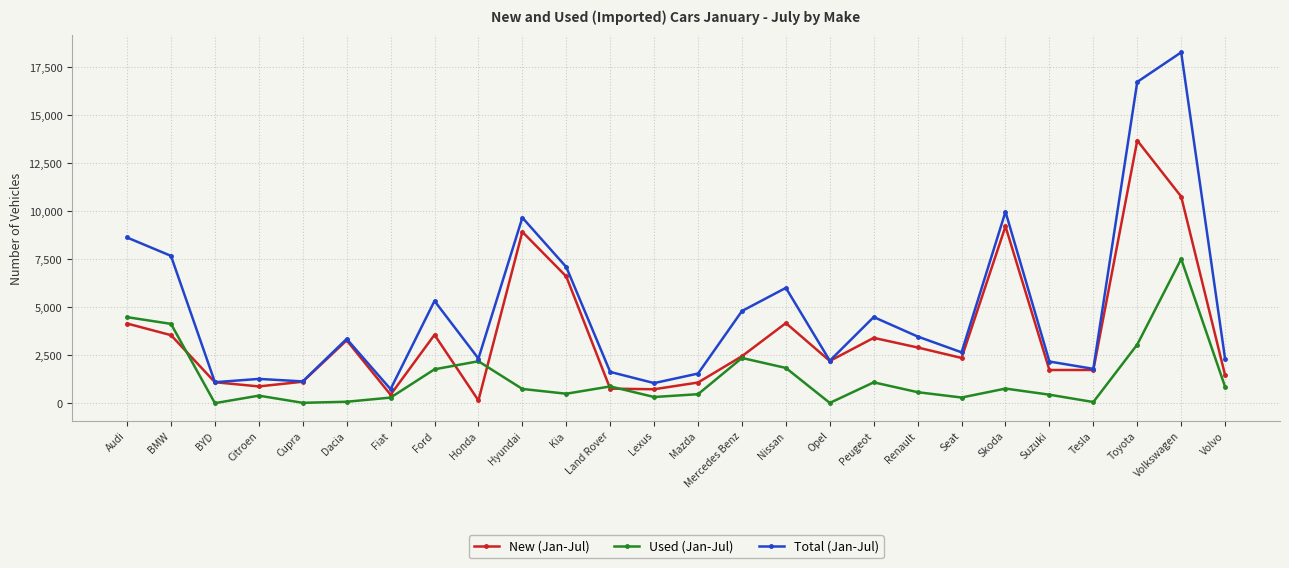

At which label does Used (Jan-Jul) first exceed 739?

Audi